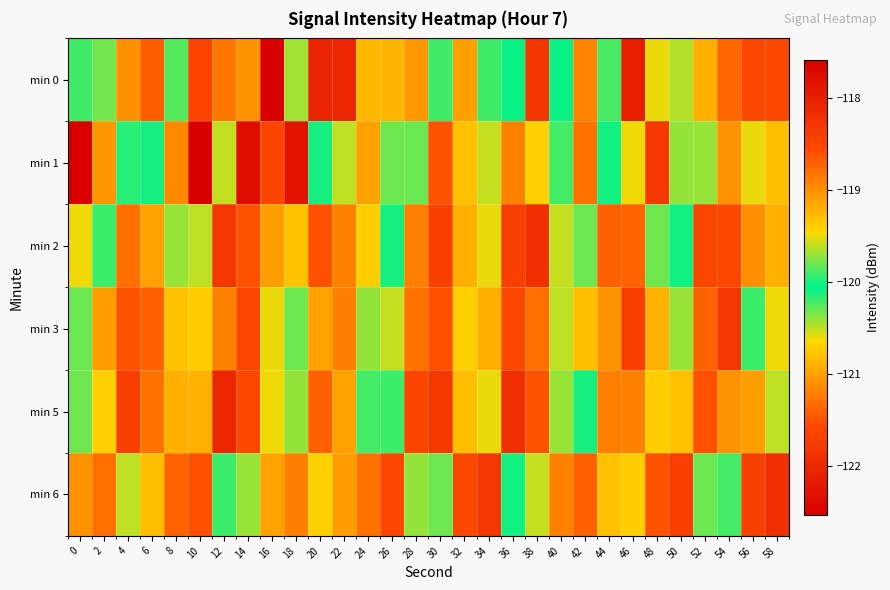

What is the spread (max minus min) of values at 22?

3.1